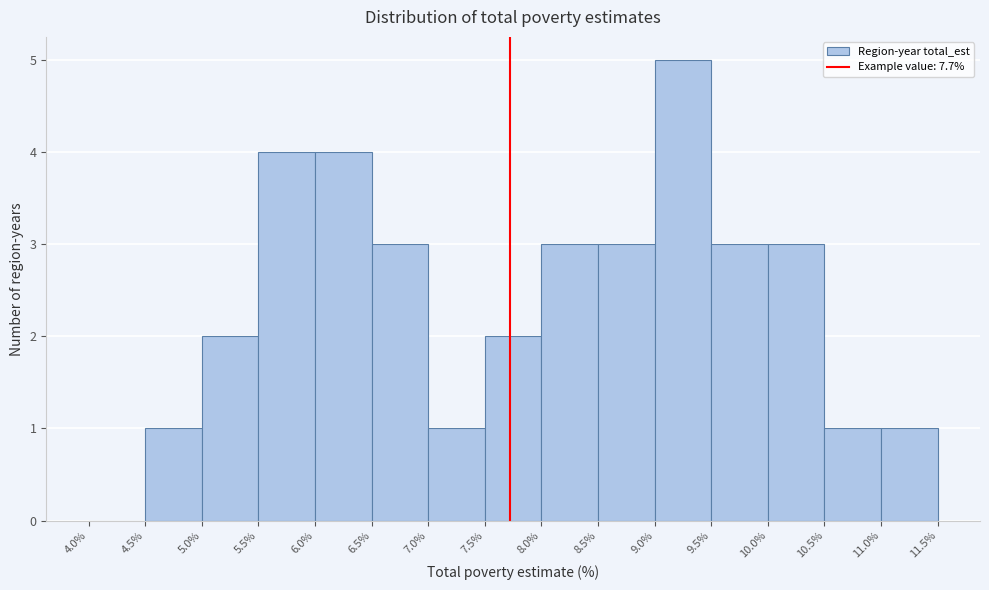

Over which range of the x-axis is the bar tallest?

9.0% to 9.5%